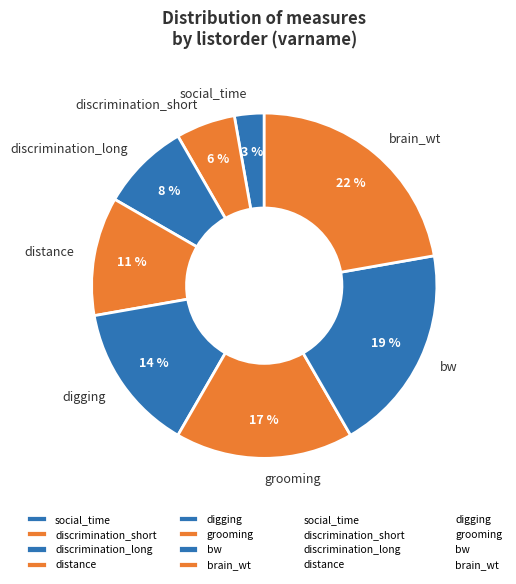

Do digging and grooming together represent more than half of the pie?

No